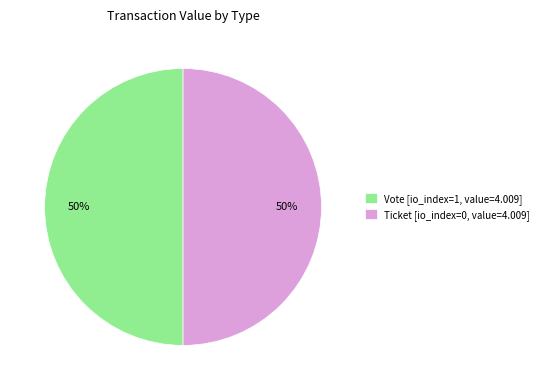

True or false: Ticket [io_index=0, value=4.009] accounts for 61% of the total.

False